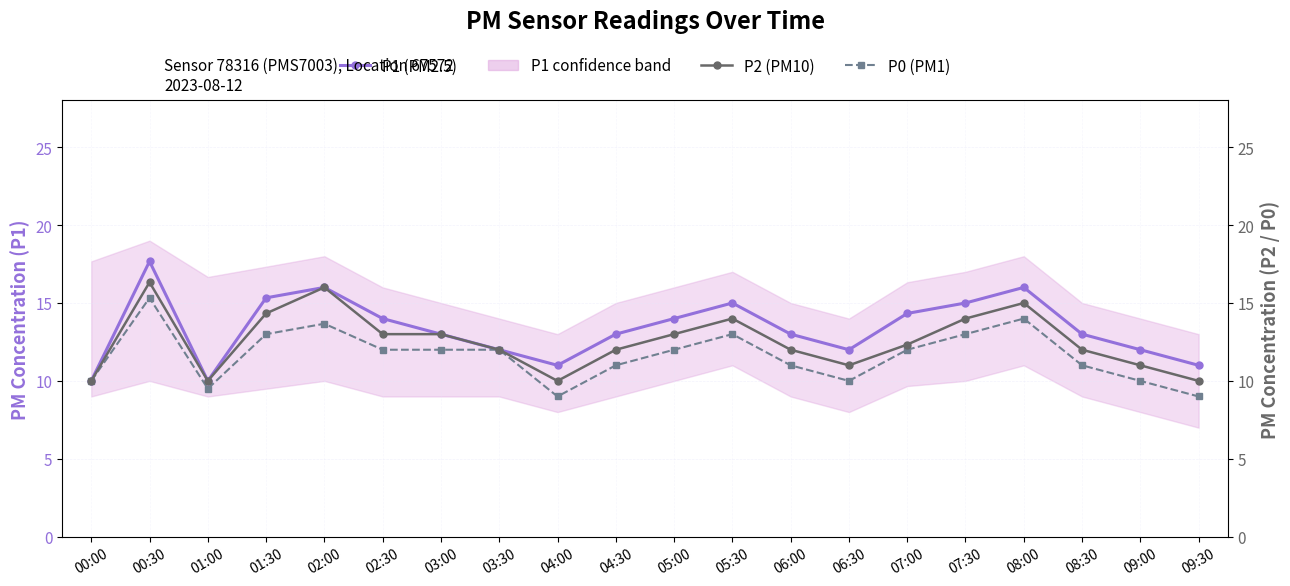

True or false: P1 (PM2.5) has more than 1 interior local peaks.

True